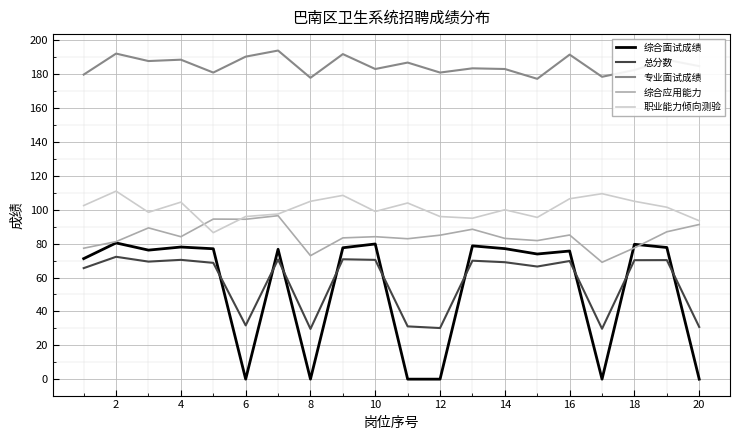

Which series has the widest spread of values?

综合面试成绩